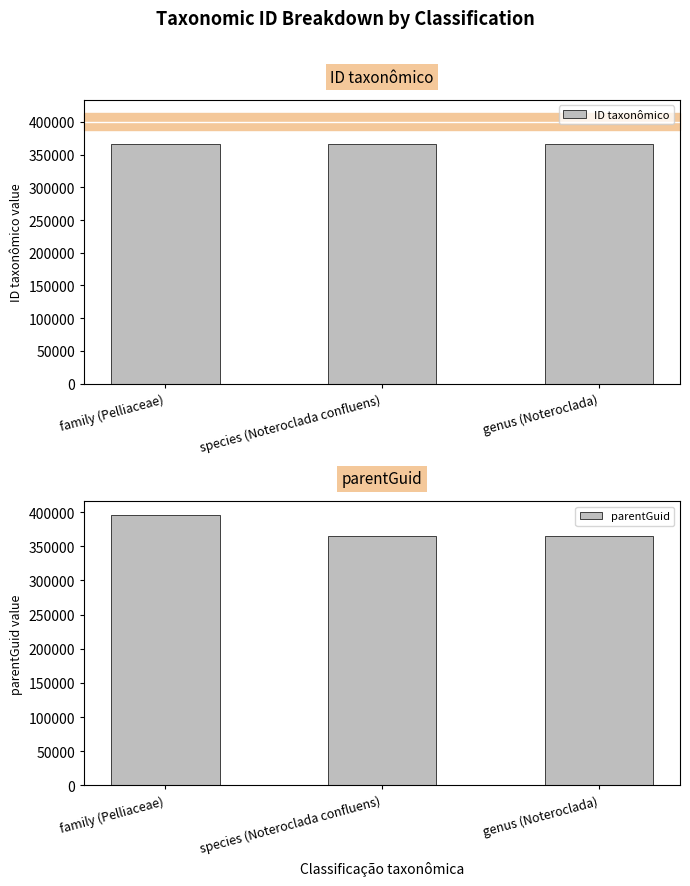

Rank the series at species (Noteroclada confluens) from highest to lowest value.

ID taxonômico, parentGuid